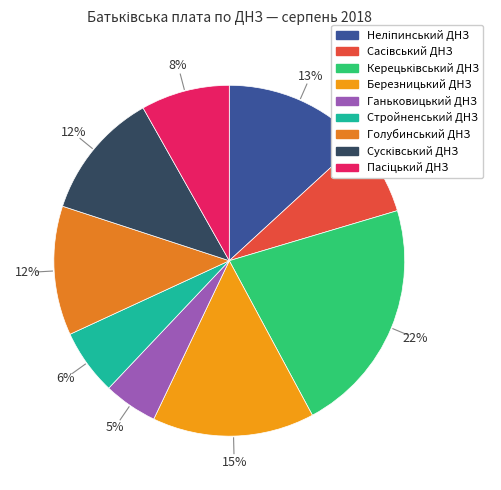

Which category has the biggest portion of the pie?

Керецьківський ДНЗ